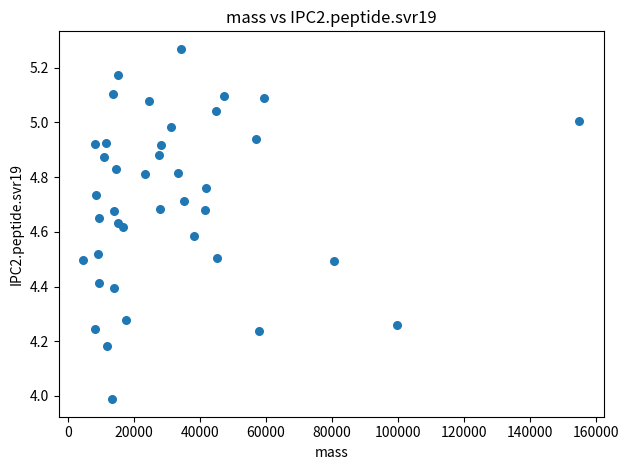

What is the range of X values (max minus min)?

150059.8